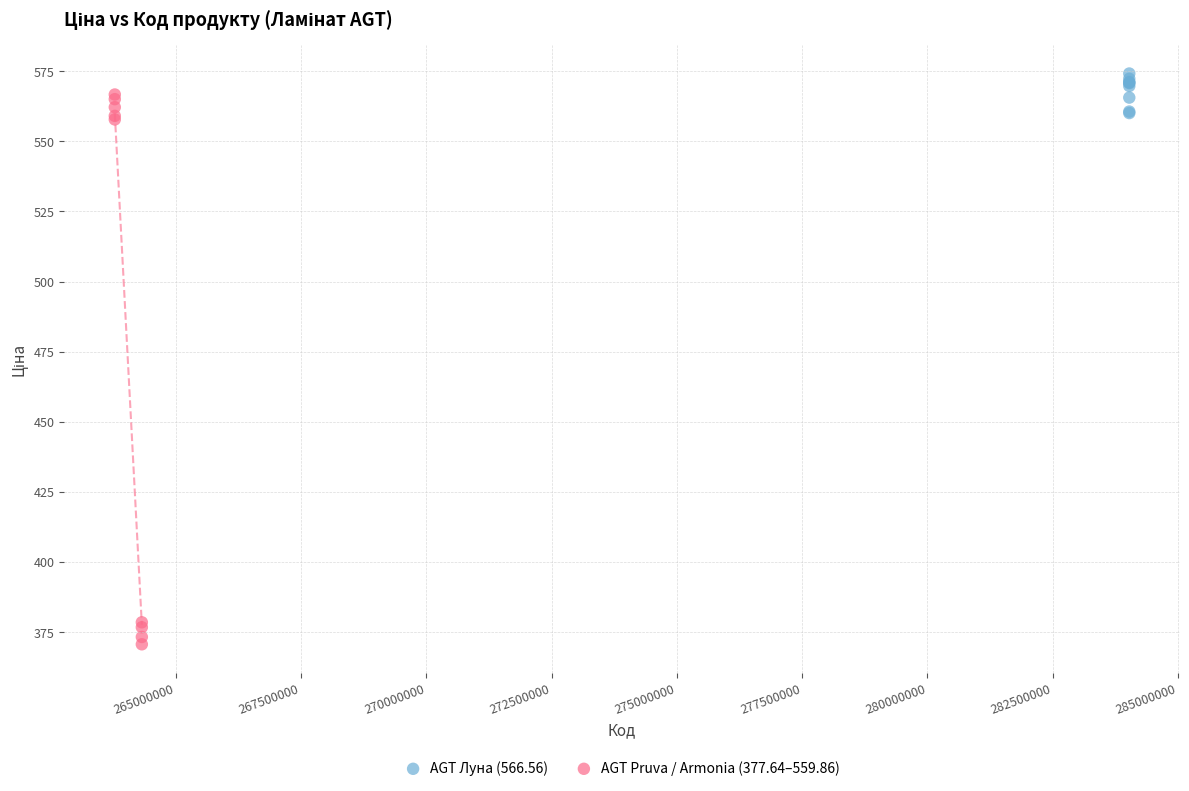

Which series has the widest spread of Y values?

AGT Pruva / Armonia (377.64–559.86)